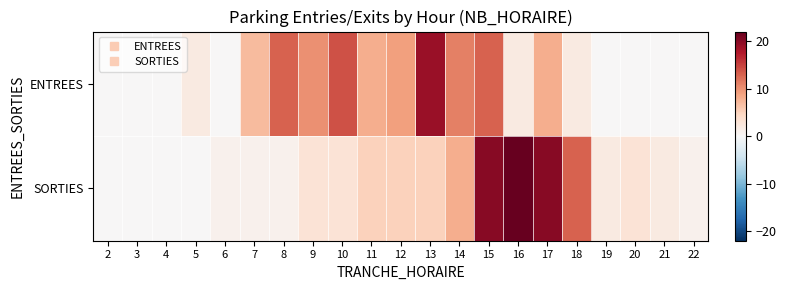

At which category is the sum across all series the highest?

15